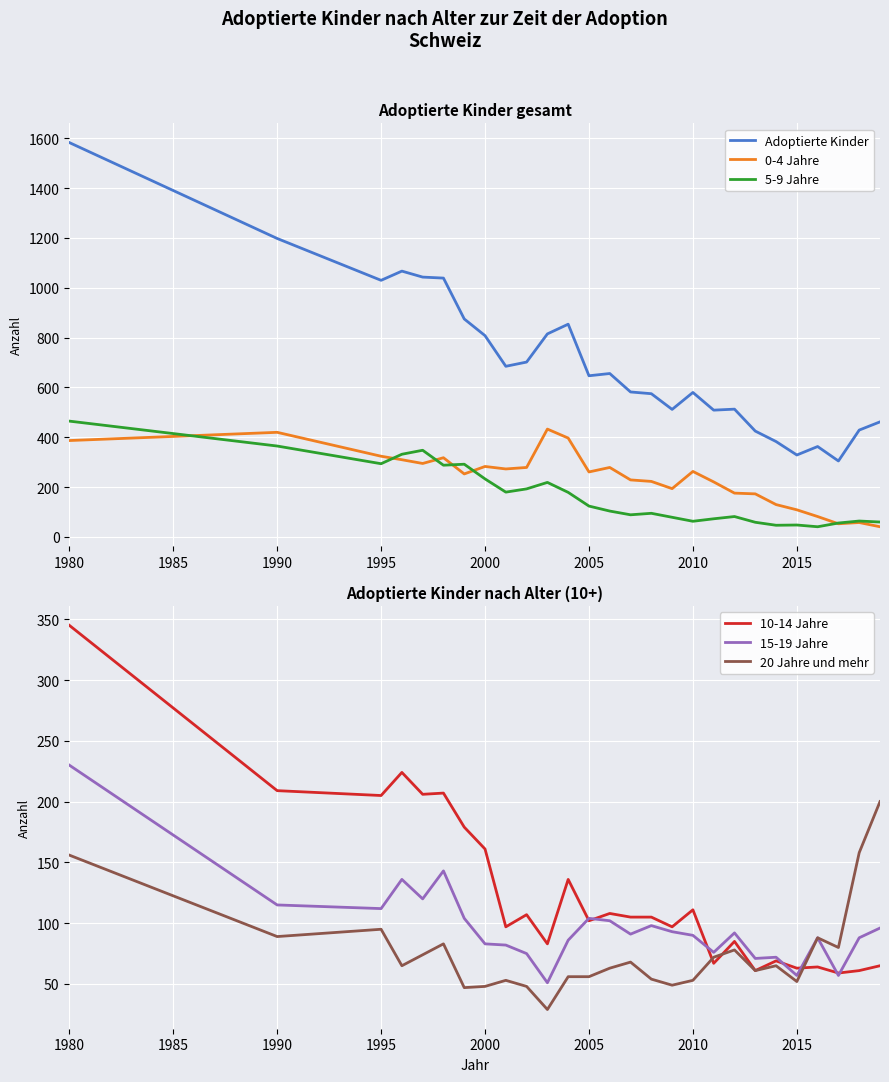

What is the difference between the second highest and second lowest values in the Adoptierte Kinder series?

869